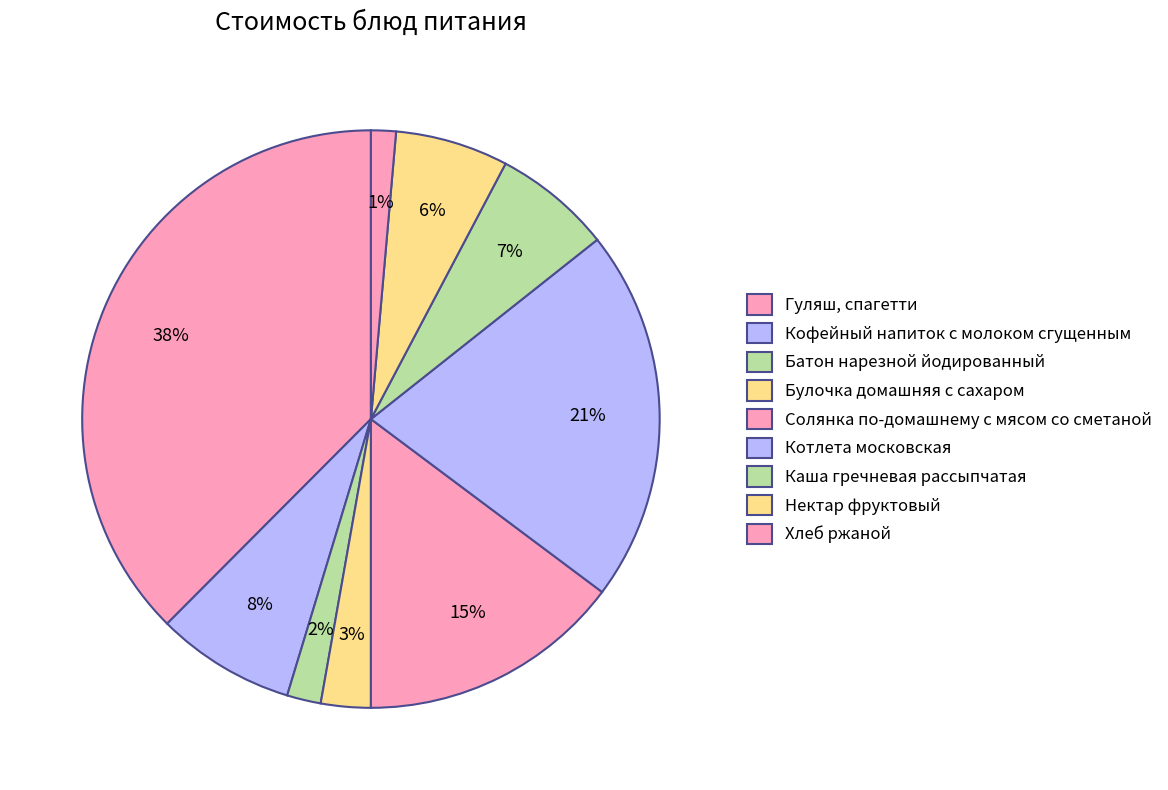

Do Солянка по-домашнему с мясом со сметаной and Гуляш, спагетти together represent more than half of the pie?

Yes